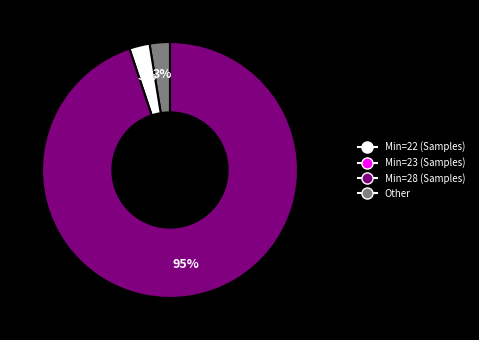

To the nearest percent, what is the average slice percentage?

33%